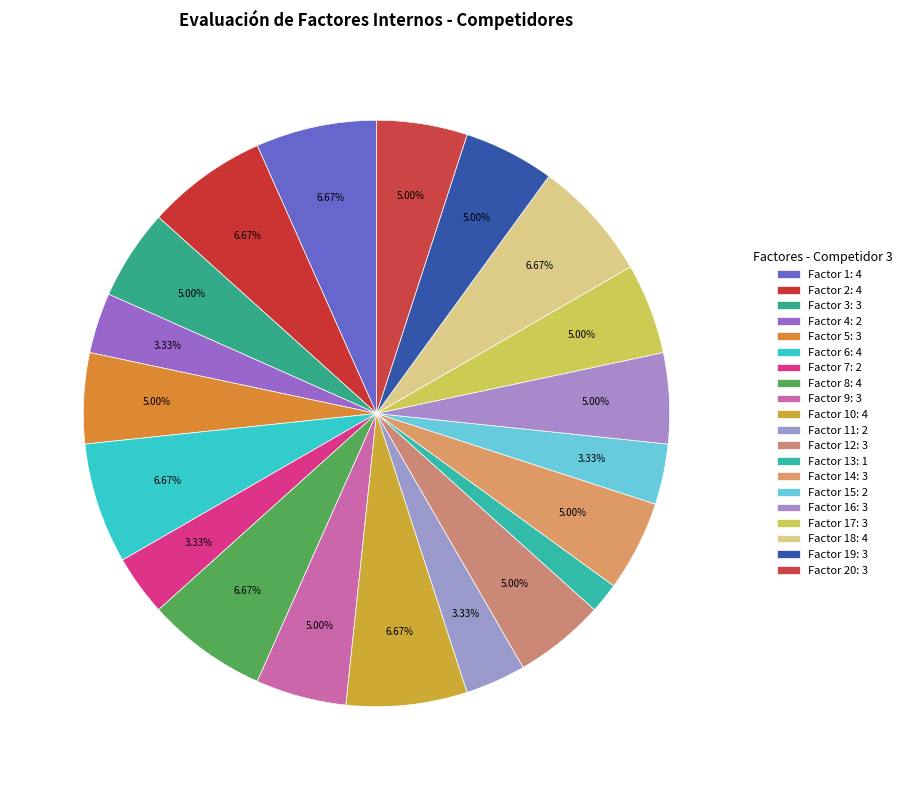

Count the number of slices in the pie.

20